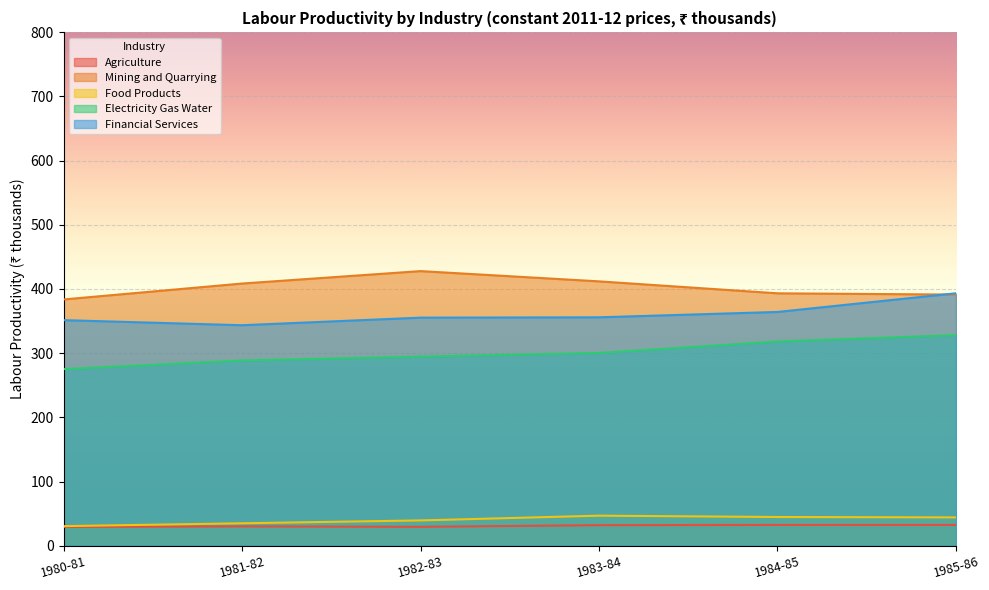

What is the difference between the second highest and minimum values in the Mining and Quarrying series?

28.2